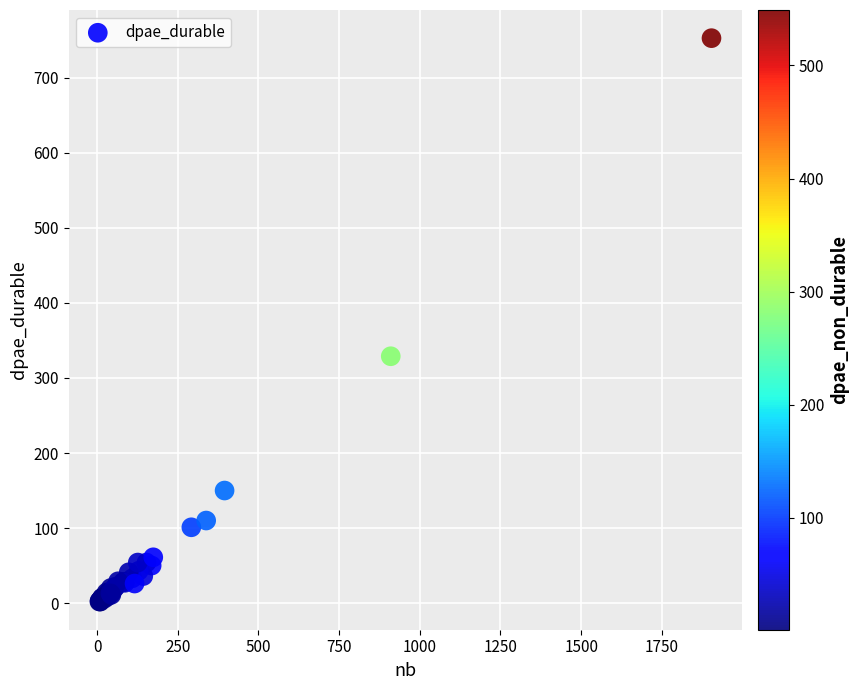

What Y value in the scatter plot is closest to 377?

329